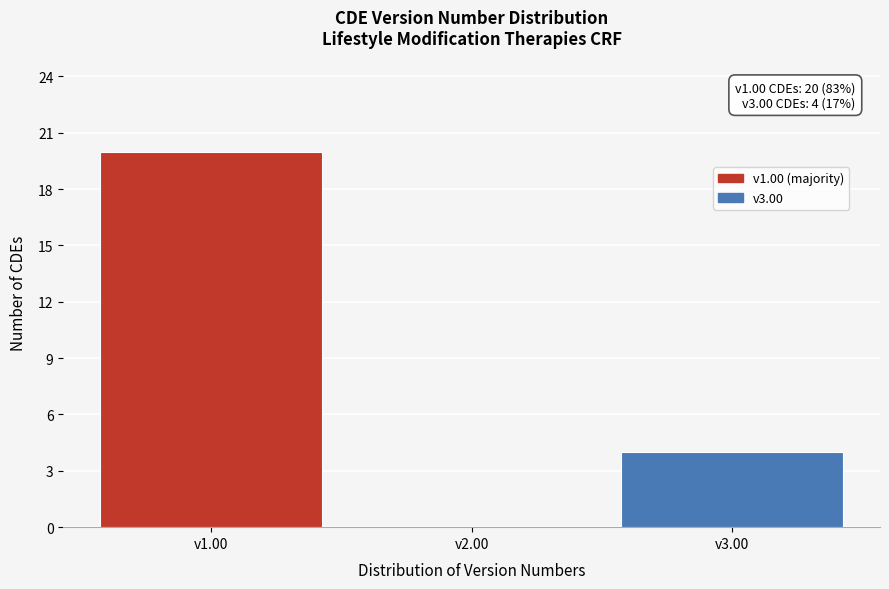

Over which range of the x-axis is the bar tallest?

0.5 to 1.5